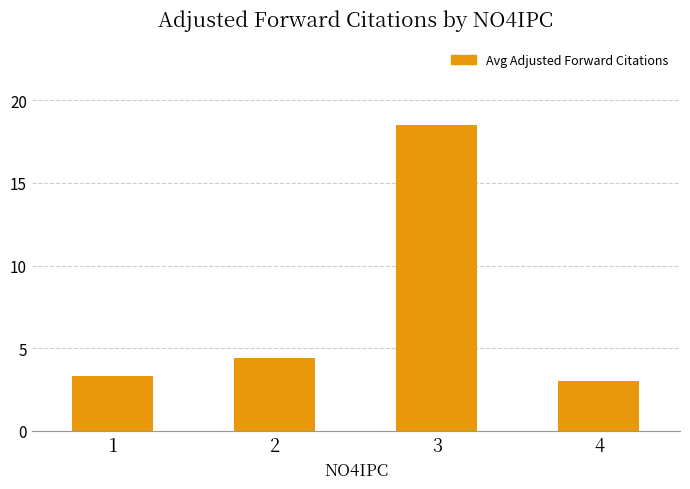

Between 4 and 3, which is larger?

3